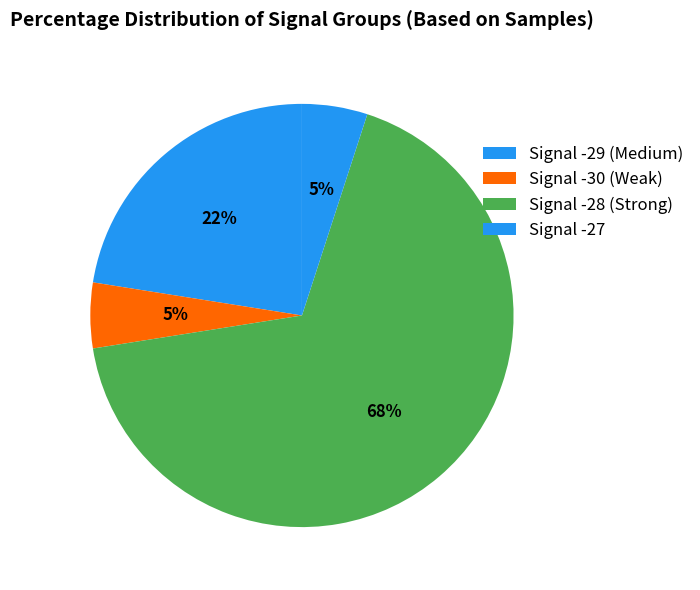

What is the smallest slice in the pie chart?

-29